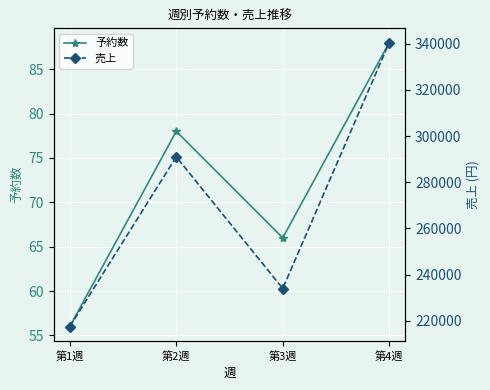

What is the lowest value of the 予約数 series?

56